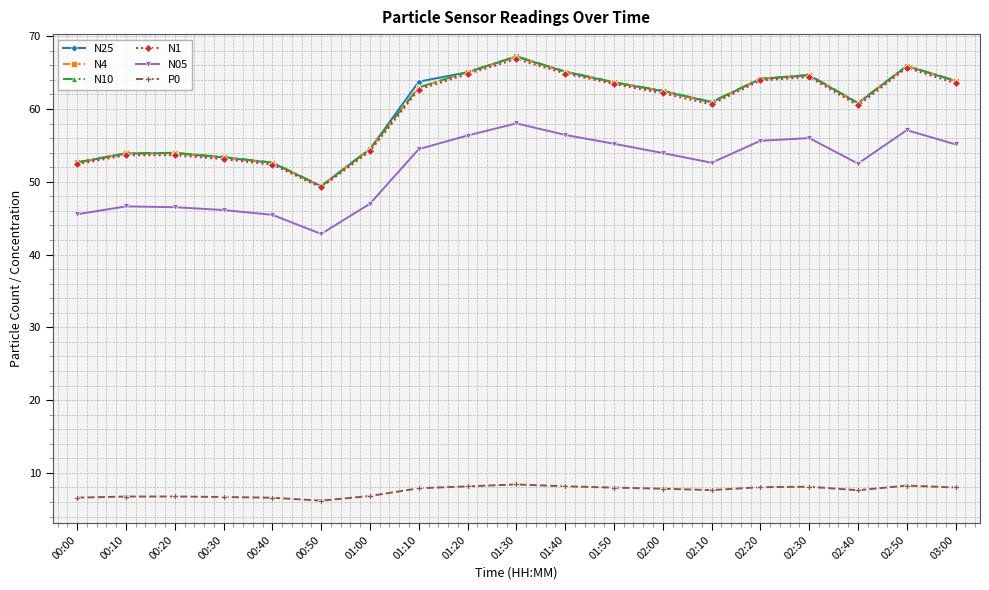

Which series ends up on top after the final intersection of N25 and N10?

N10